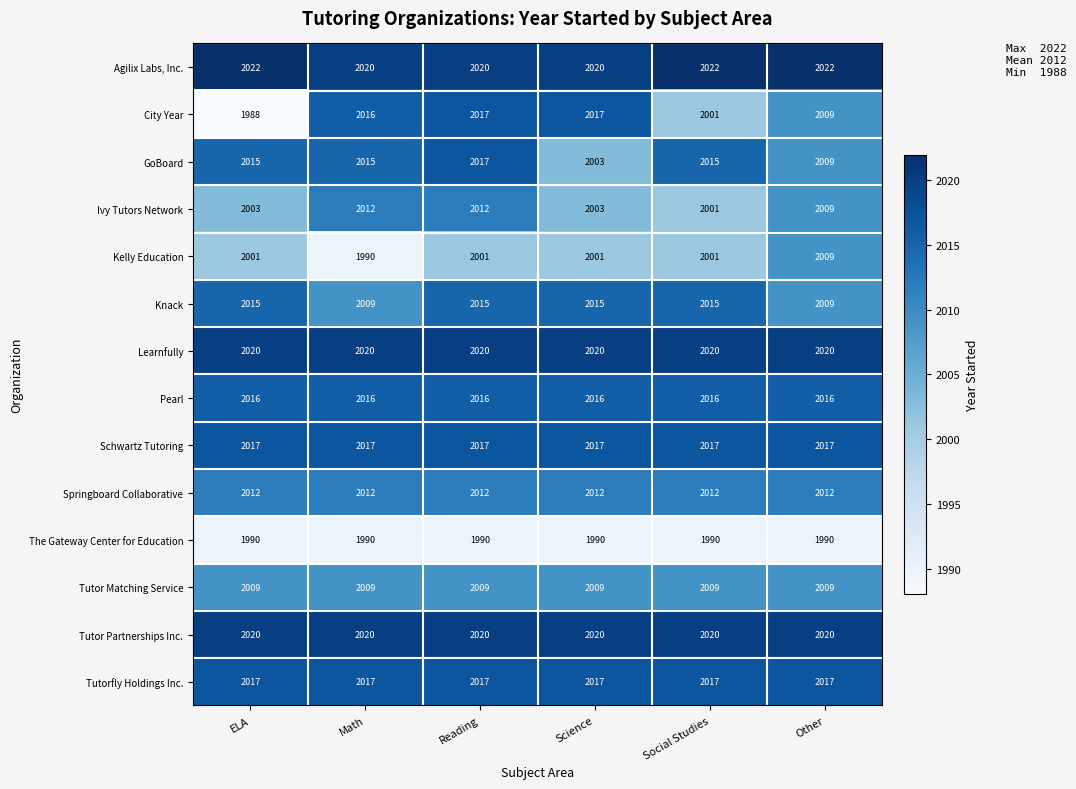

Where is GoBoard nearest to the value 2010?

Other